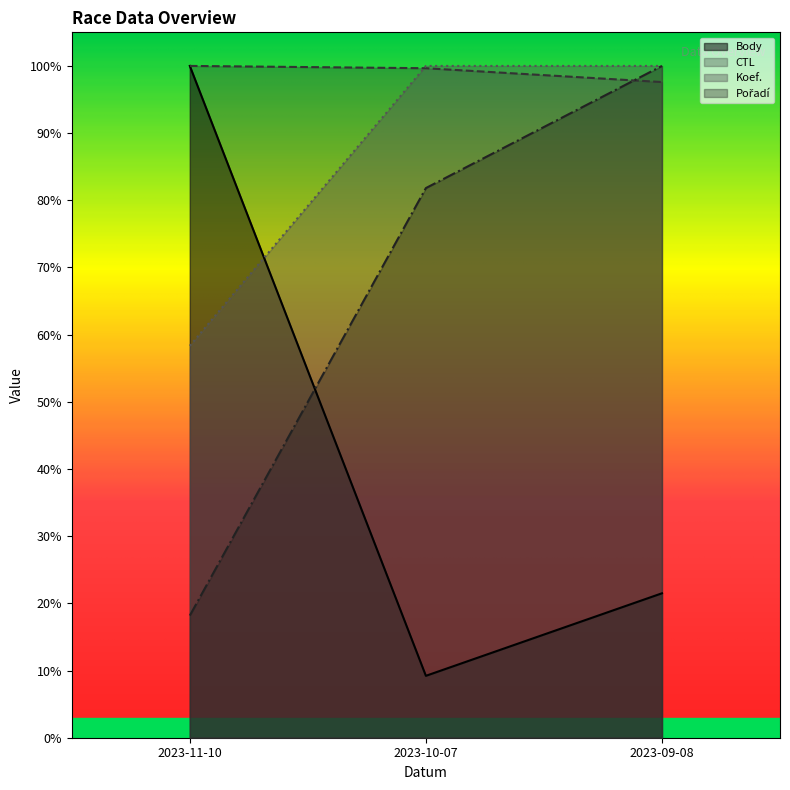

At how many categories does at least one series exceed 57?

3